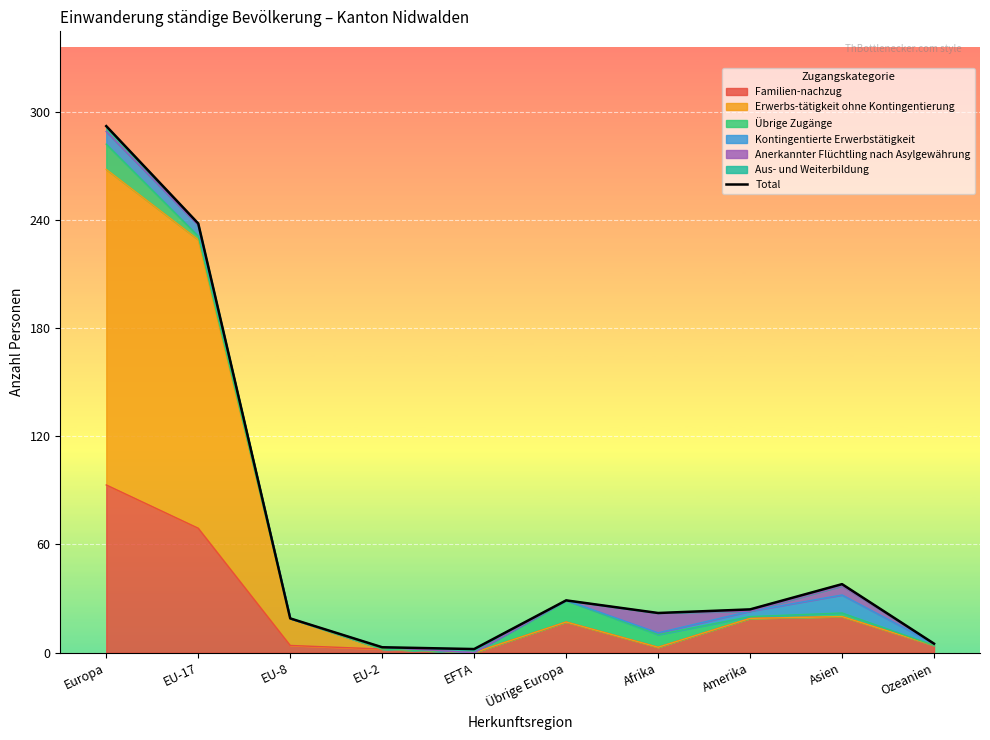

Reading left to right, extract all data points from this chart.

Europa=292	EU-17=238	EU-8=19	EU-2=3	EFTA=2	Übrige Europa=29	Afrika=22	Amerika=24	Asien=38	Ozeanien=5